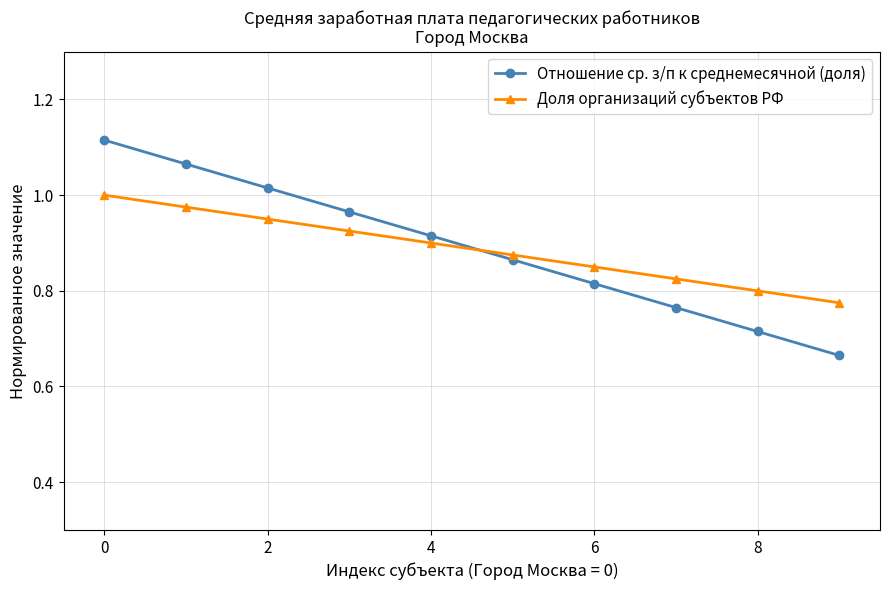

What are all the series names shown in the legend?

Отношение ср. з/п к среднемесячной (доля), Доля организаций субъектов РФ